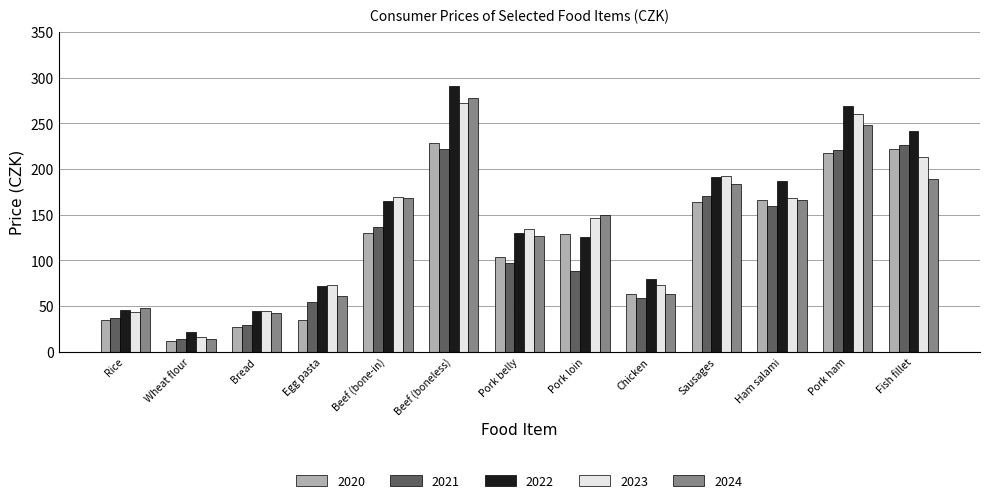

What is the label of the 9th bar from the left?

Chicken